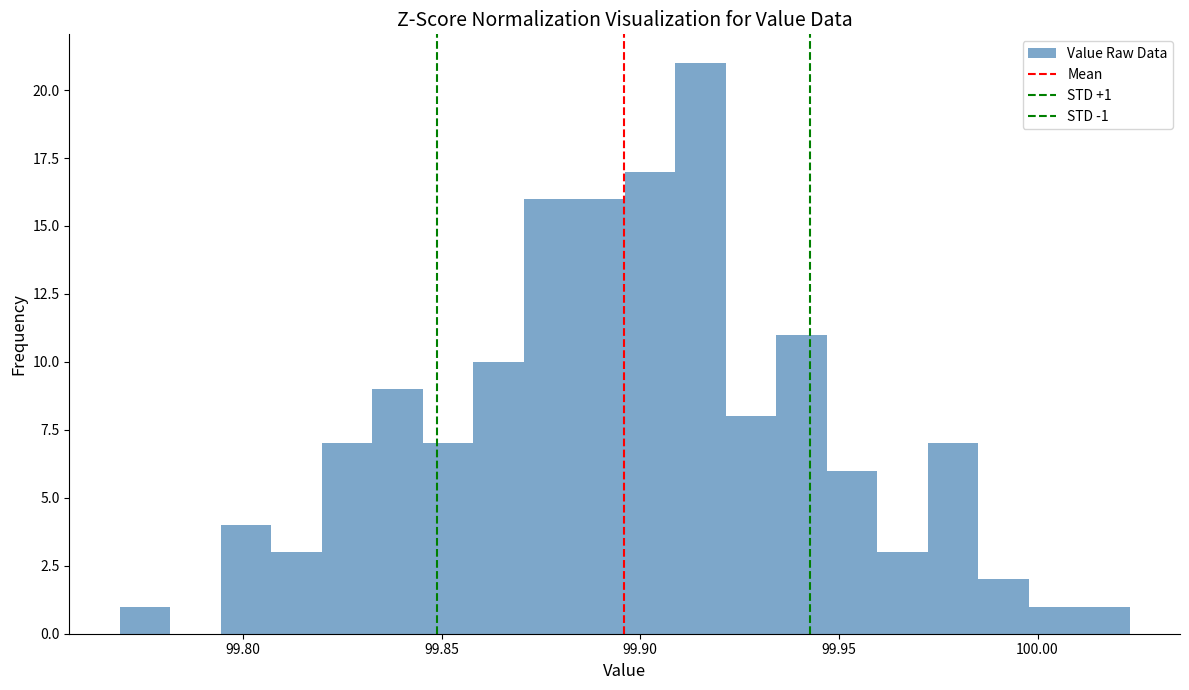

Around what value on the x-axis is the tallest bar? Give the approximate position of its centre, as read against the axis.

99.915